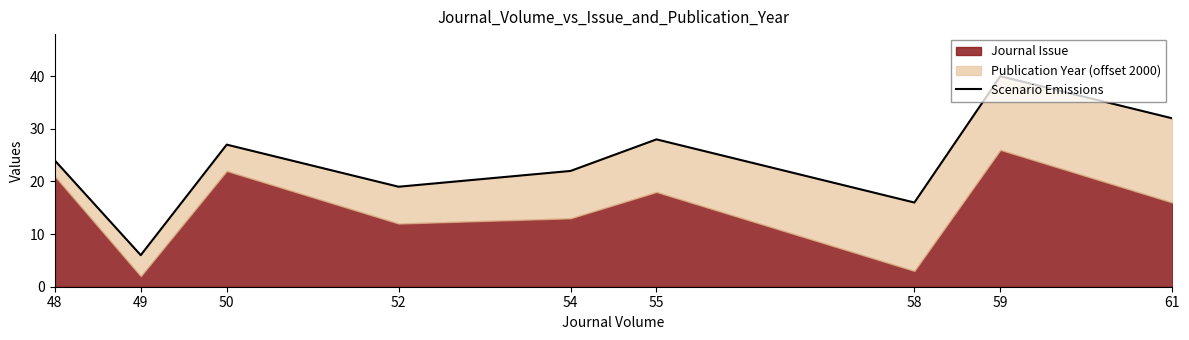

What is the change in value from 54 to 59?

+18